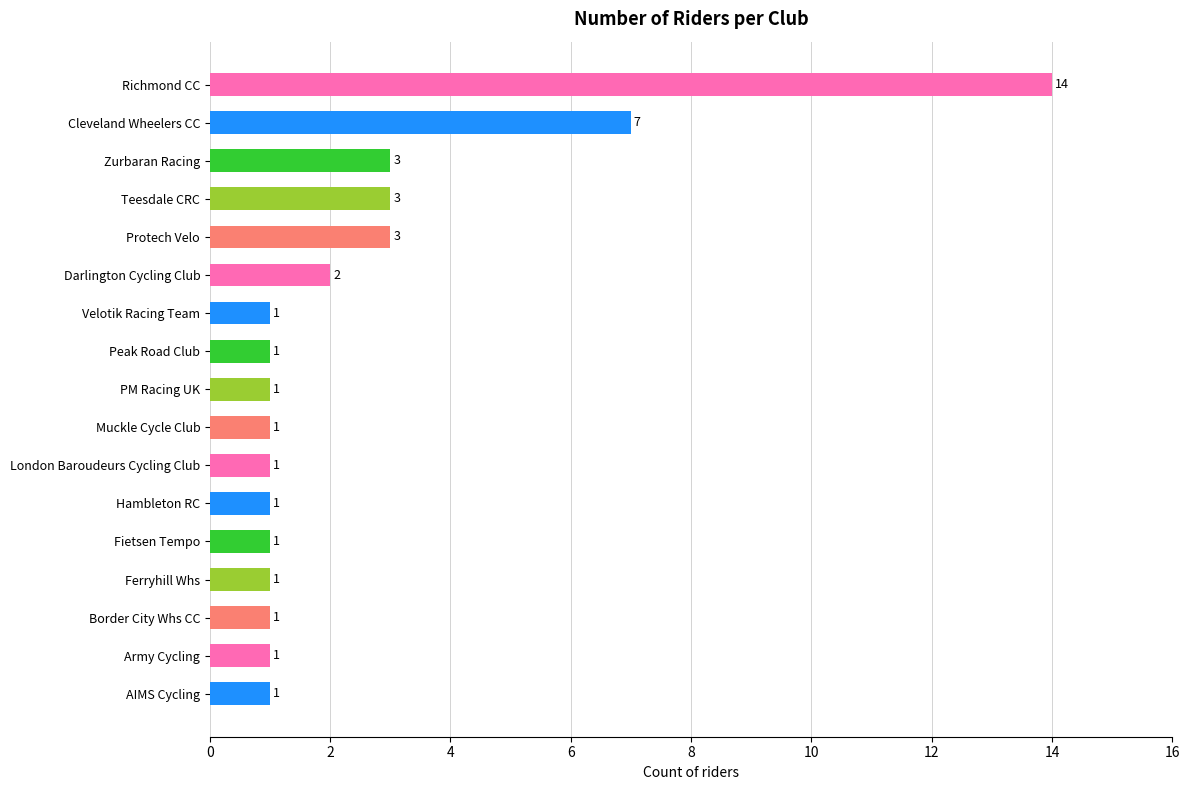

What is the ratio of the value at London Baroudeurs Cycling Club to the value at AIMS Cycling?

1.0